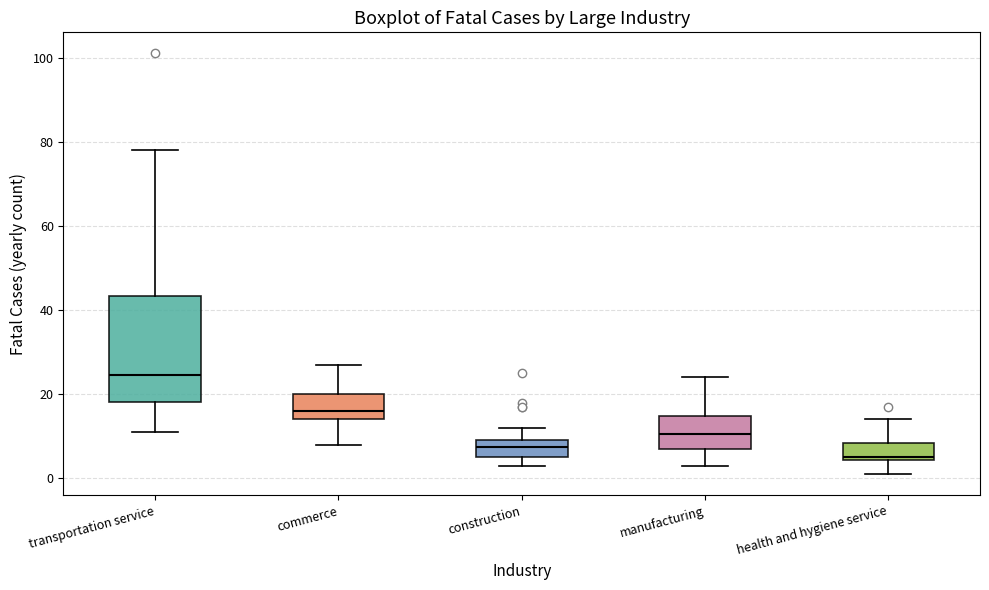

Reading left to right, read every box against the y-axis: the position of its median line, the range the box covers, and the ends of its whiskers. The values are not printed on the chart, so give them approximately, as read against the axis.

transportation service: median 24, box 18 to 44, whiskers 12 to 78
commerce: median 16, box 14 to 20, whiskers 8 to 28
construction: median 8, box 6 to 10, whiskers 4 to 12
manufacturing: median 10, box 8 to 14, whiskers 4 to 24
health and hygiene service: median 6, box 4 to 8, whiskers 2 to 14